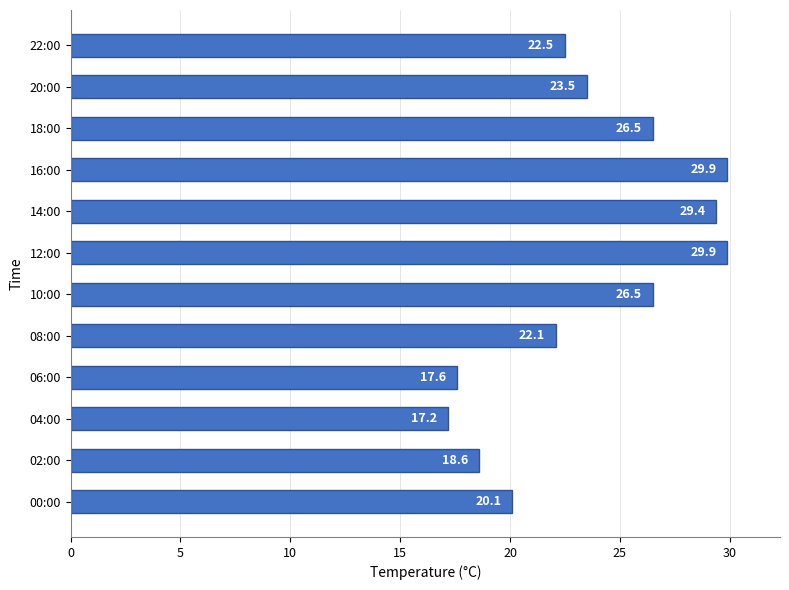

Is it true that the value at 02:00 is 4.2?

False